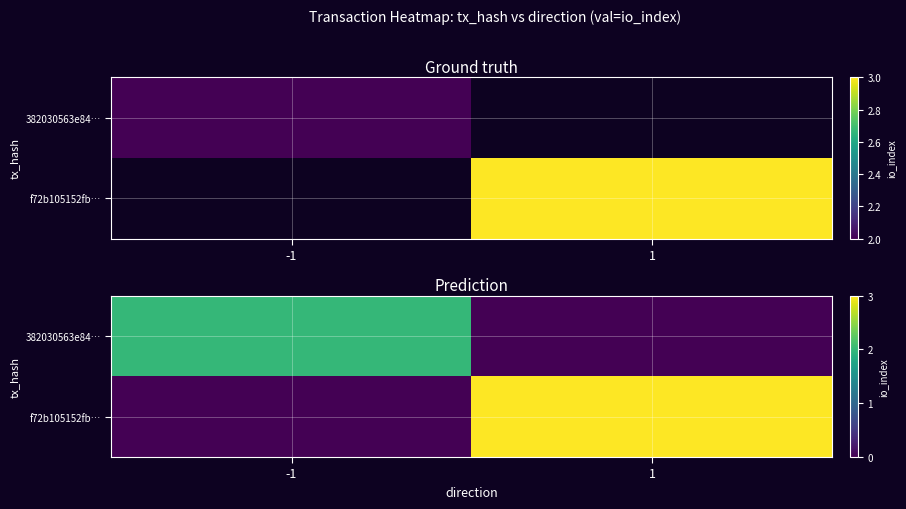

What is the difference between the f72b105152fb… values at -1 and 1?

3